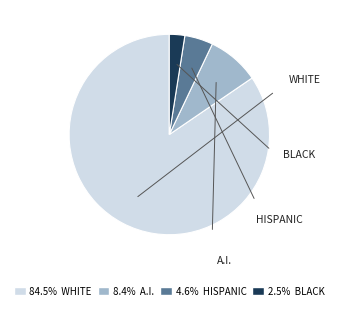

Is there a majority slice in this chart?

Yes